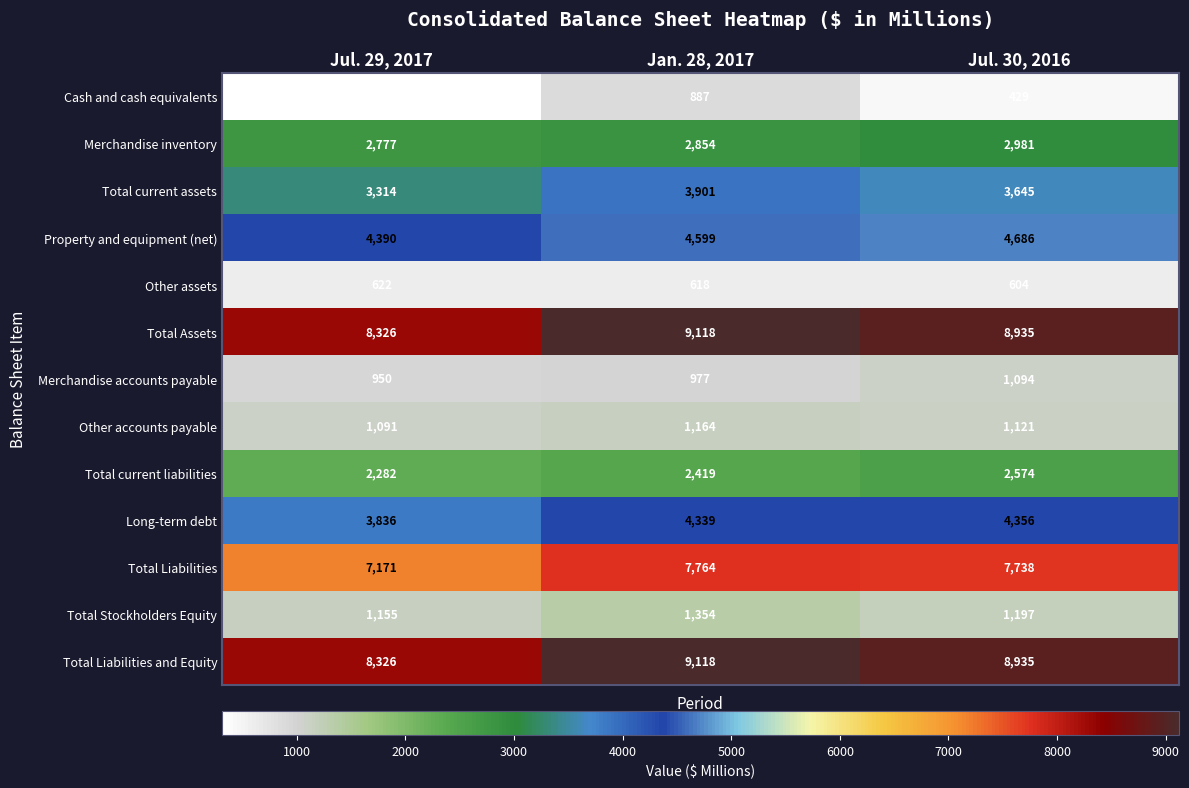

Rank the categories by Total Liabilities value from highest to lowest.

Jan. 28, 2017, Jul. 30, 2016, Jul. 29, 2017